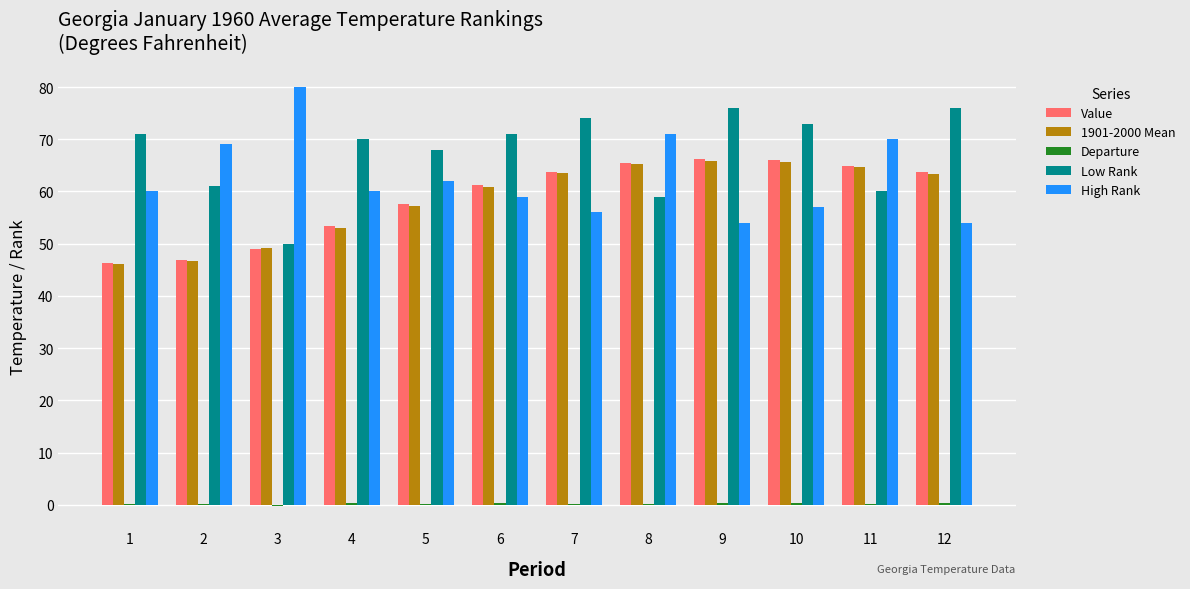

Which series has the largest total across all categories?

Low Rank